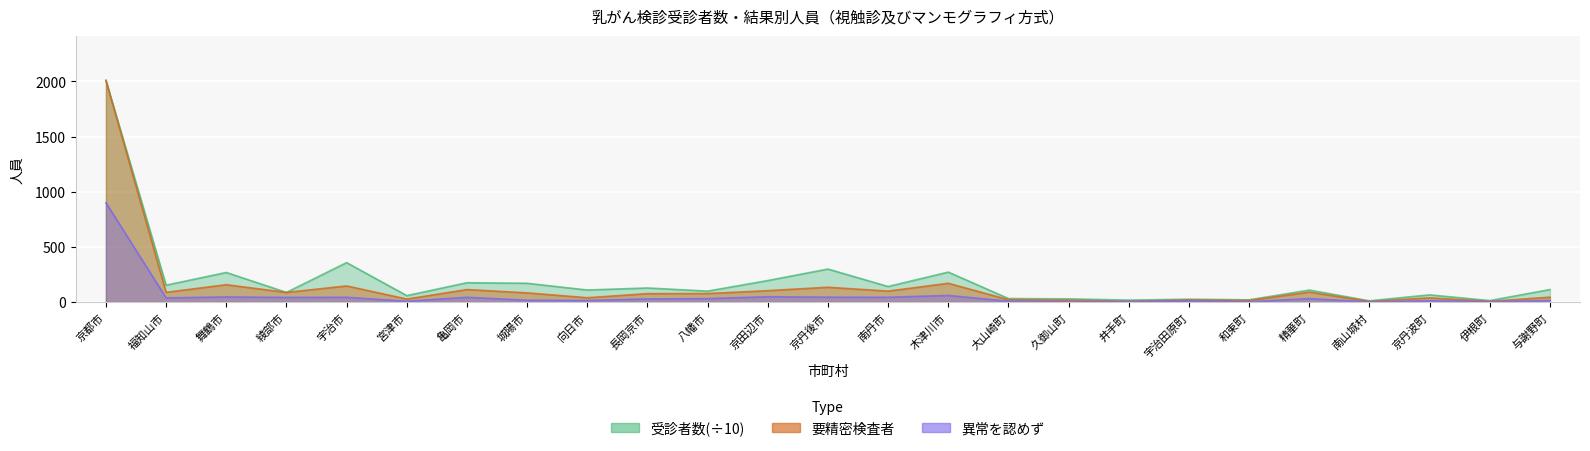

Between 京丹後市 and 向日市, which is larger?

京丹後市